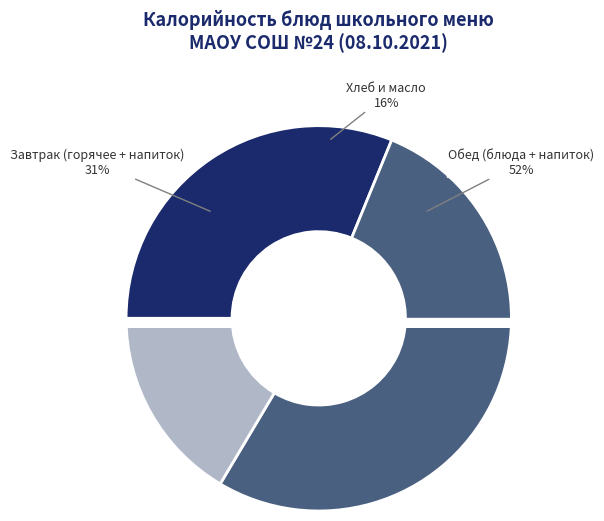

The Компот из сухофруктов slice represents 20% of the pie. True or false?

False